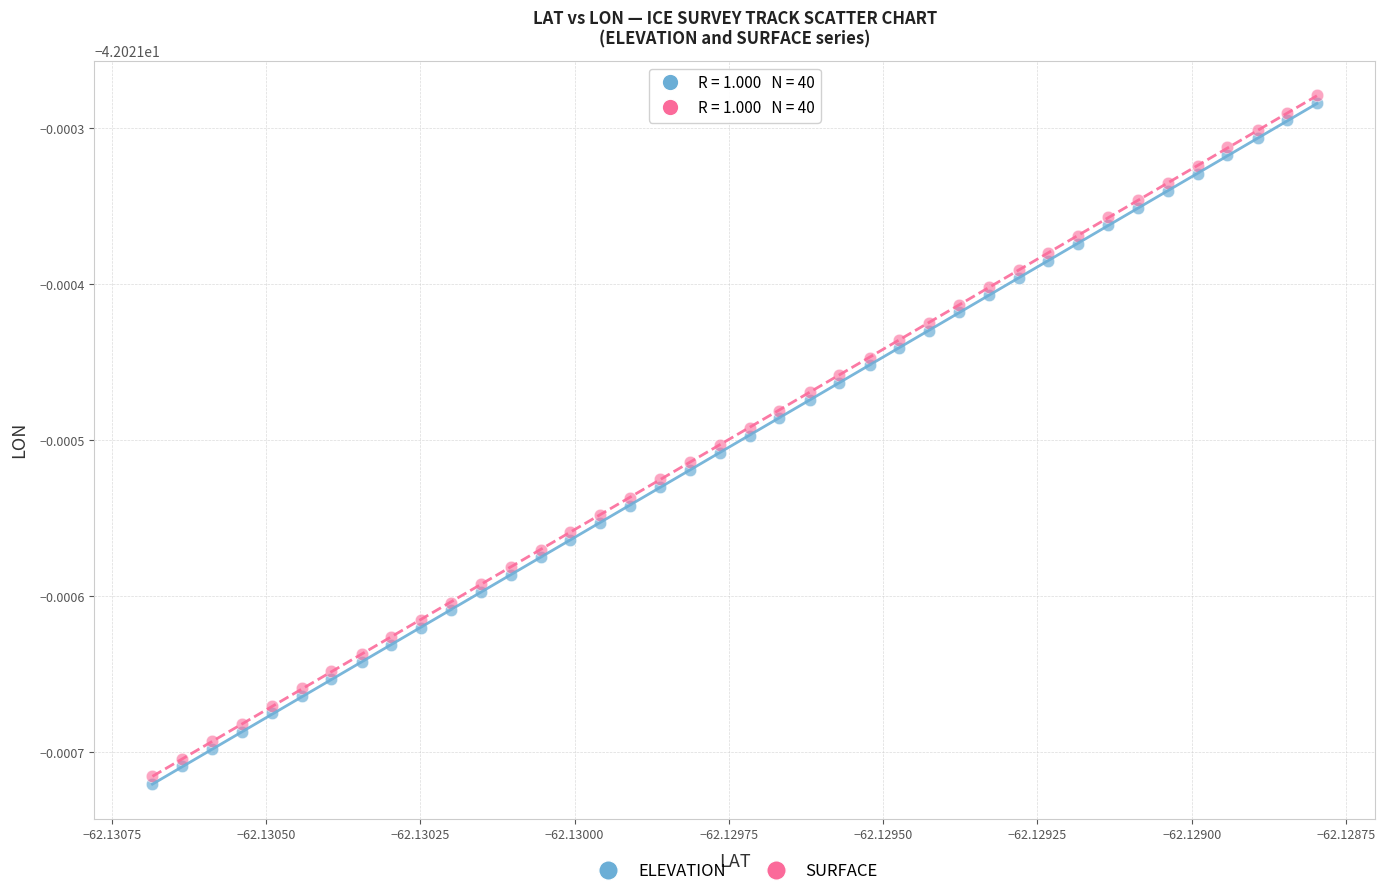

Which series contains the highest Y value?

SURFACE